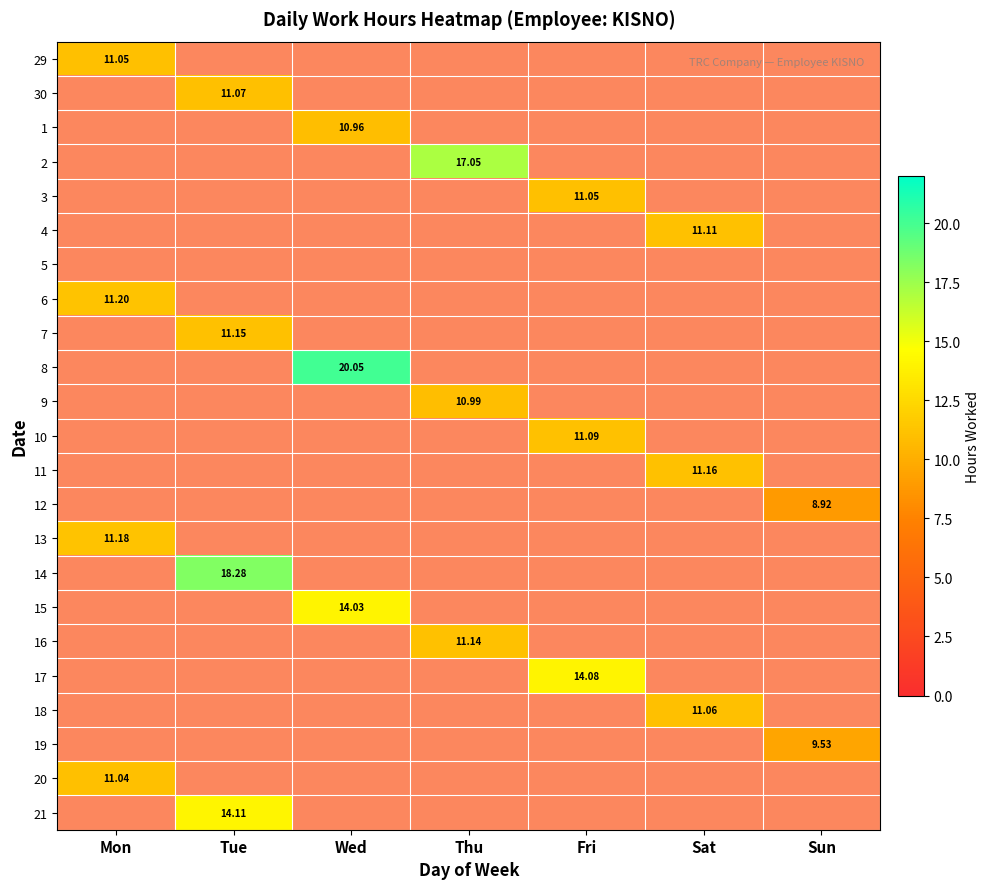

List the labels in order of 14 value, smallest first.

Mon, Wed, Thu, Fri, Sat, Sun, Tue